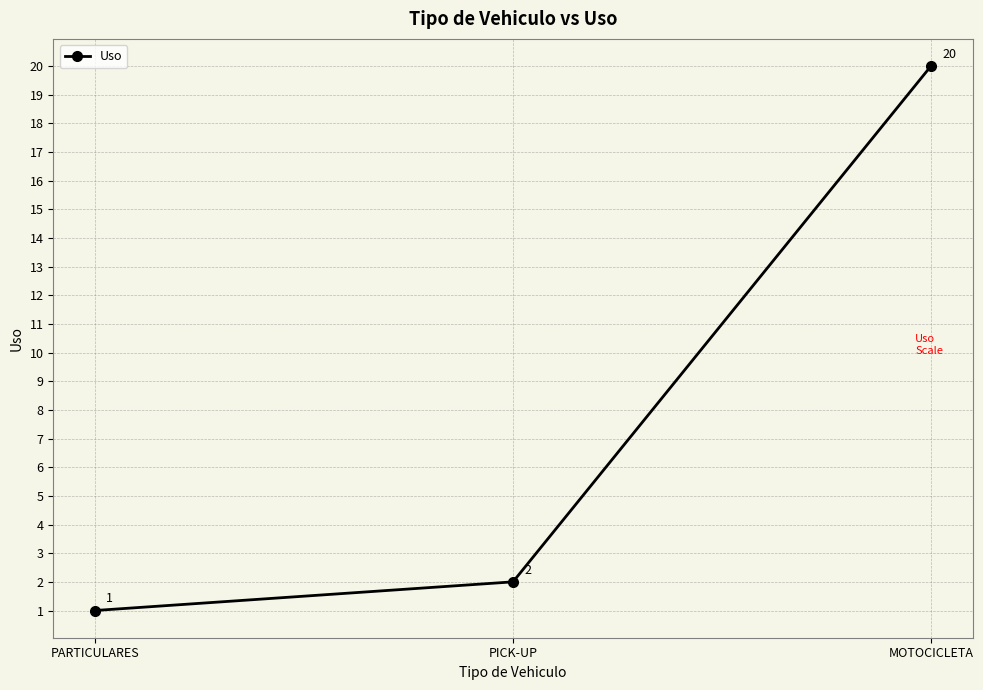

Reading left to right, extract all data points from this chart.

1	2	20